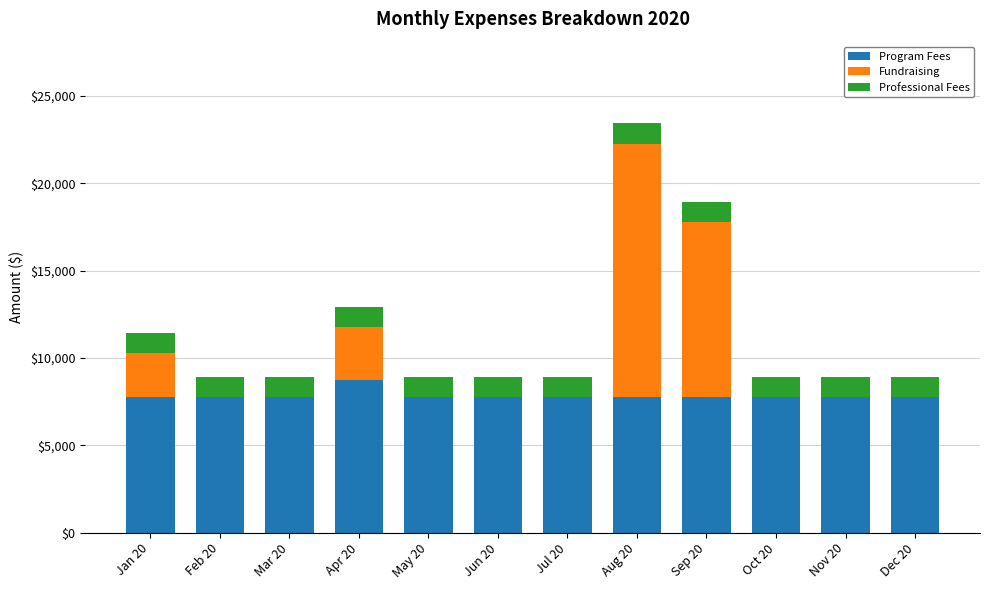

What is the total value across all series at Jan 20?

11416.7